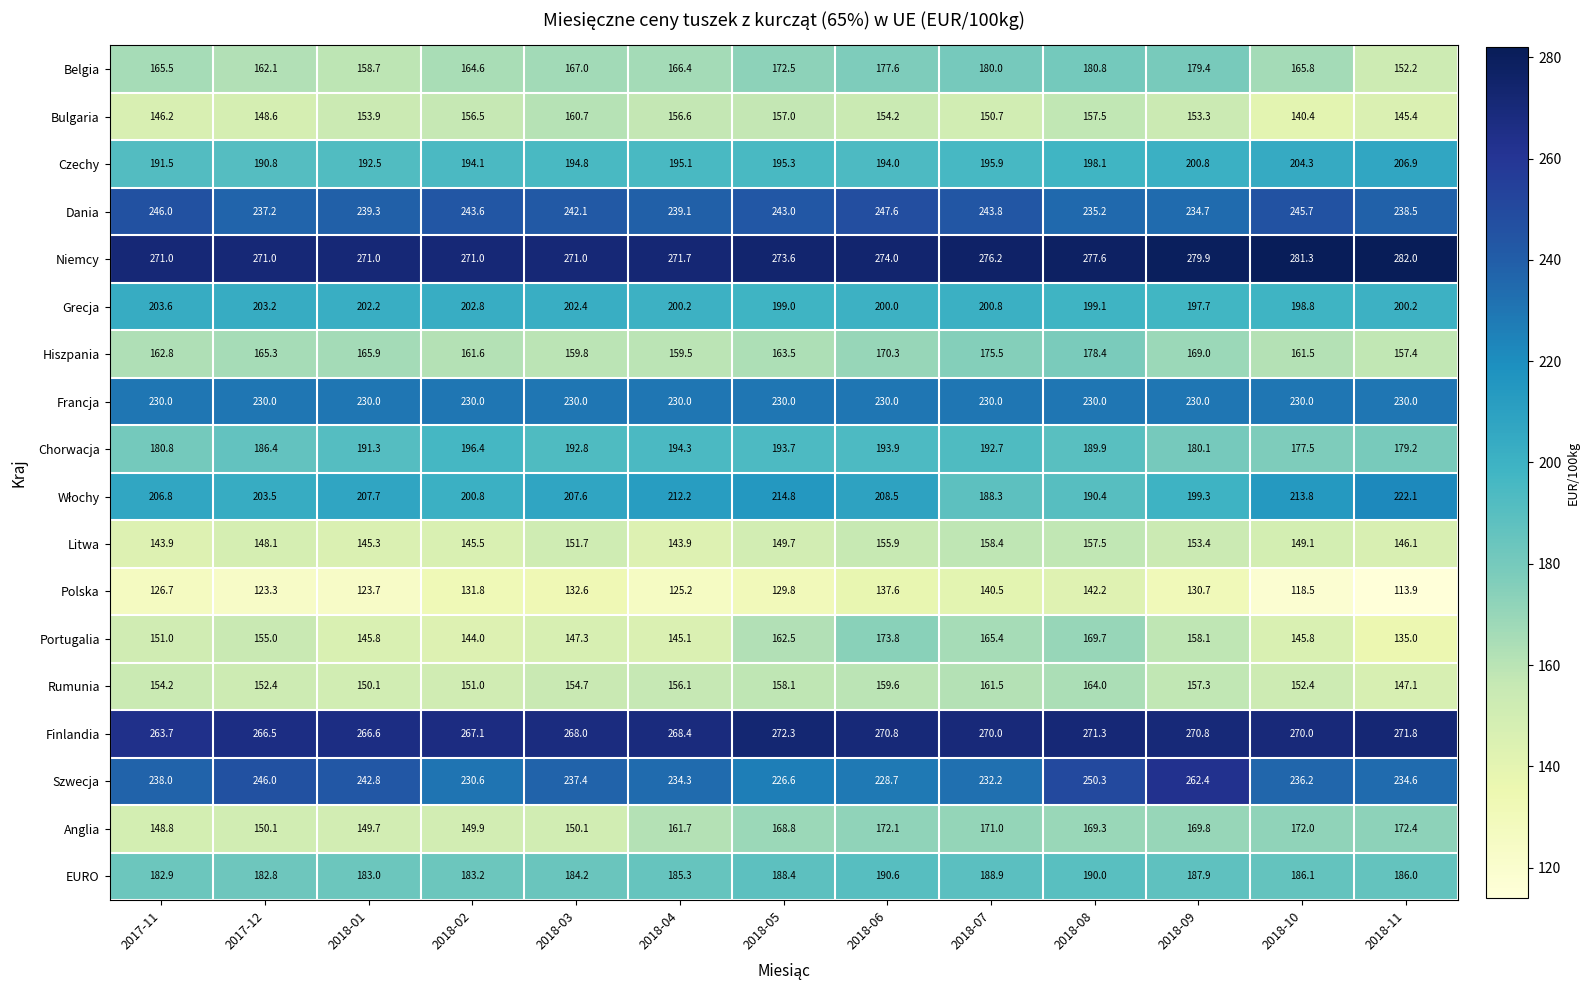

Which series has the largest range (max minus min)?

Portugalia